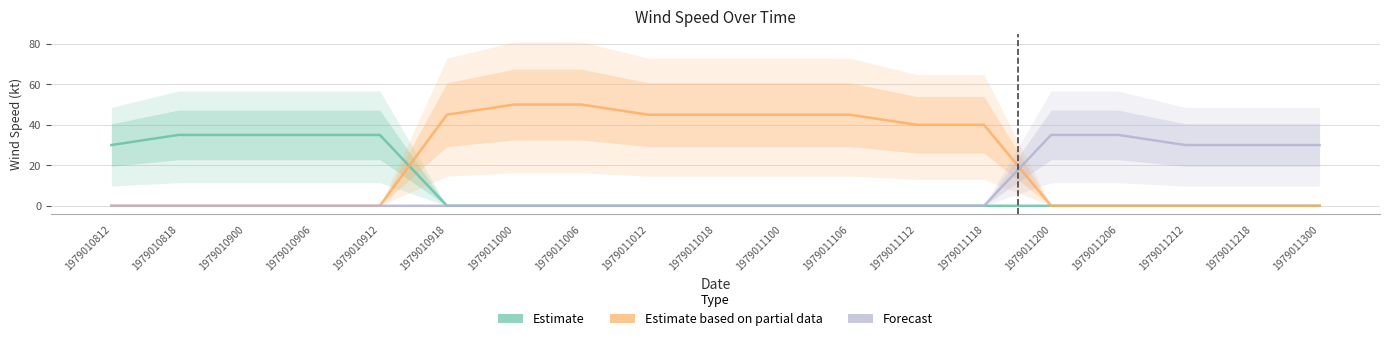

Reading left to right, list all the values displayed in this chart.

Estimate: 30	35	35	35	35	0	0	0	0	0	0	0	0	0	0	0	0	0	0
Estimate based on partial data: 0	0	0	0	0	45	50	50	45	45	45	45	40	40	0	0	0	0	0
Forecast: 0	0	0	0	0	0	0	0	0	0	0	0	0	0	35	35	30	30	30